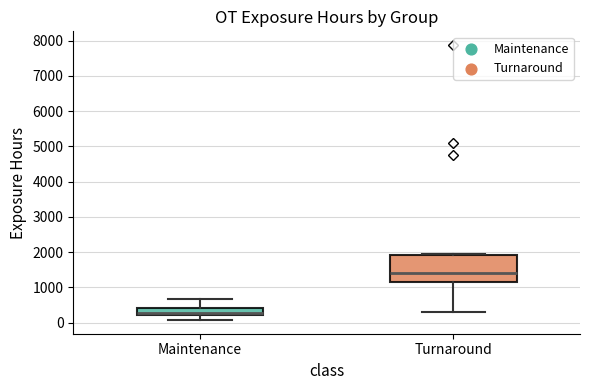

Which box is the tallest, from its lower edge to its upper edge?

Turnaround